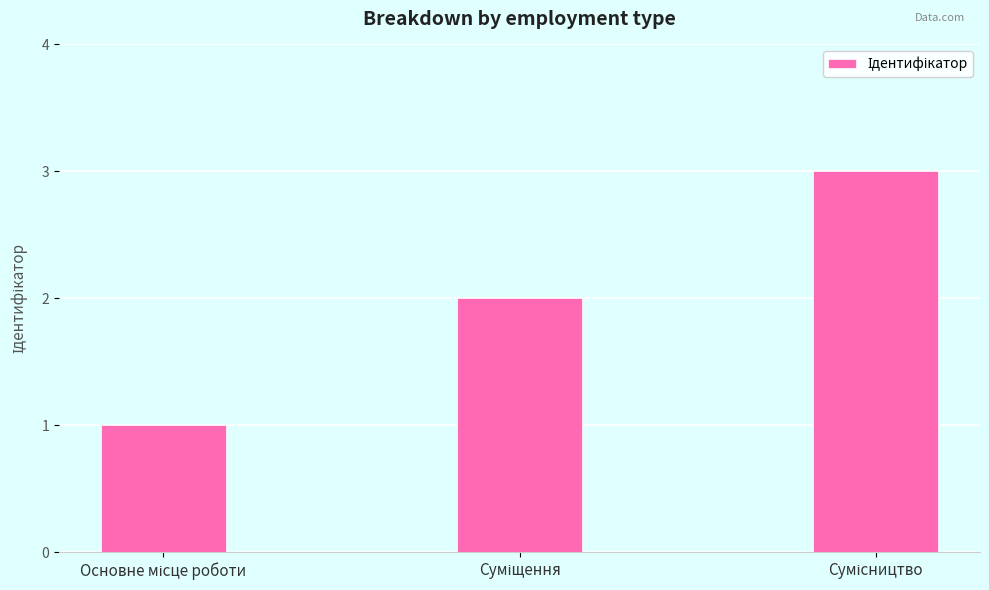

What is the value of the 3rd bar from the left?

3